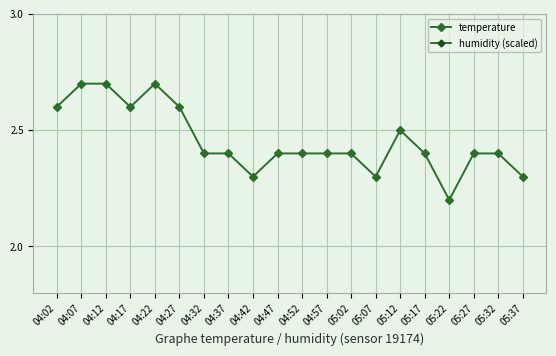

The value of humidity (scaled) at 05:17 is 7.8. True or false?

False